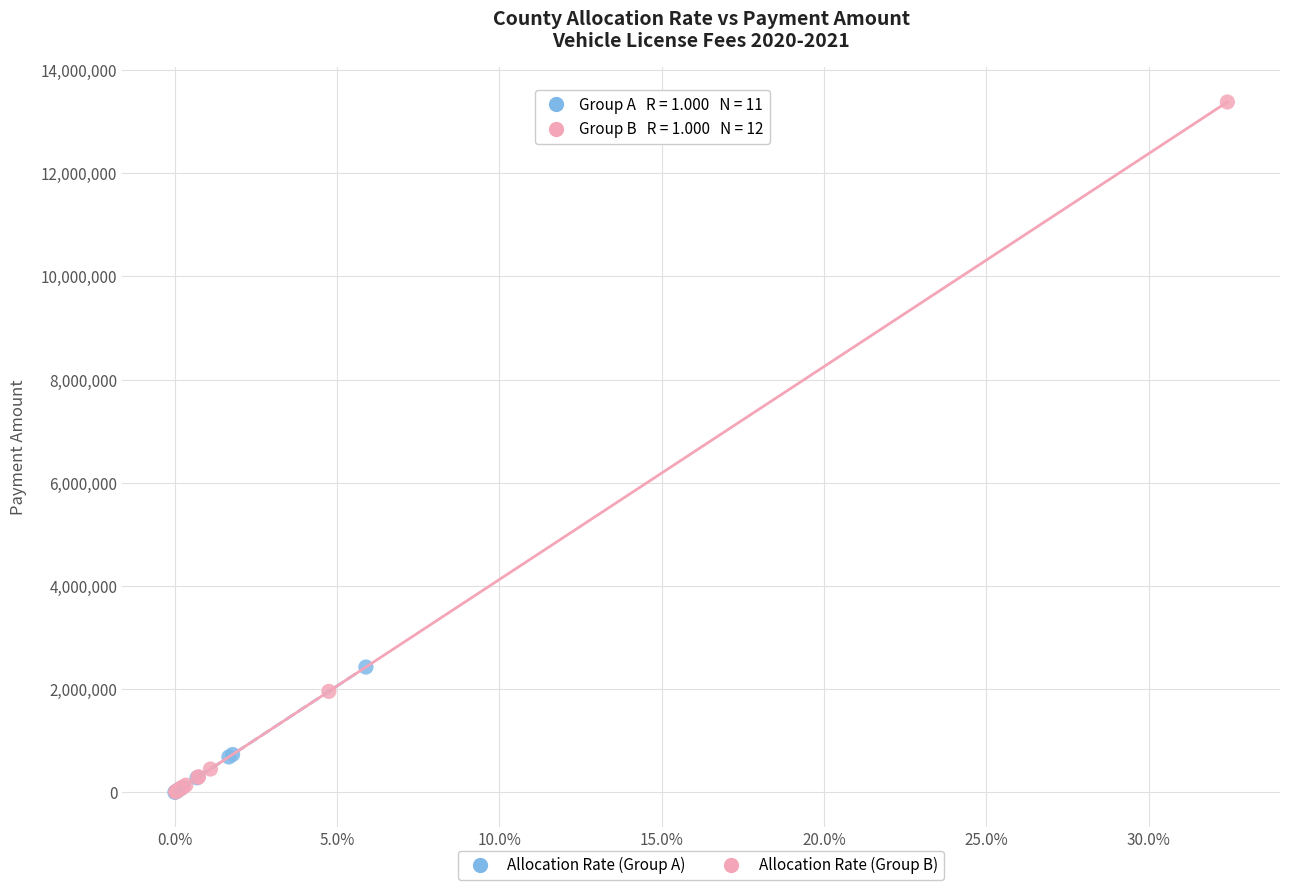

What are all the series names shown in the legend?

Allocation Rate (Group A), Allocation Rate (Group B)